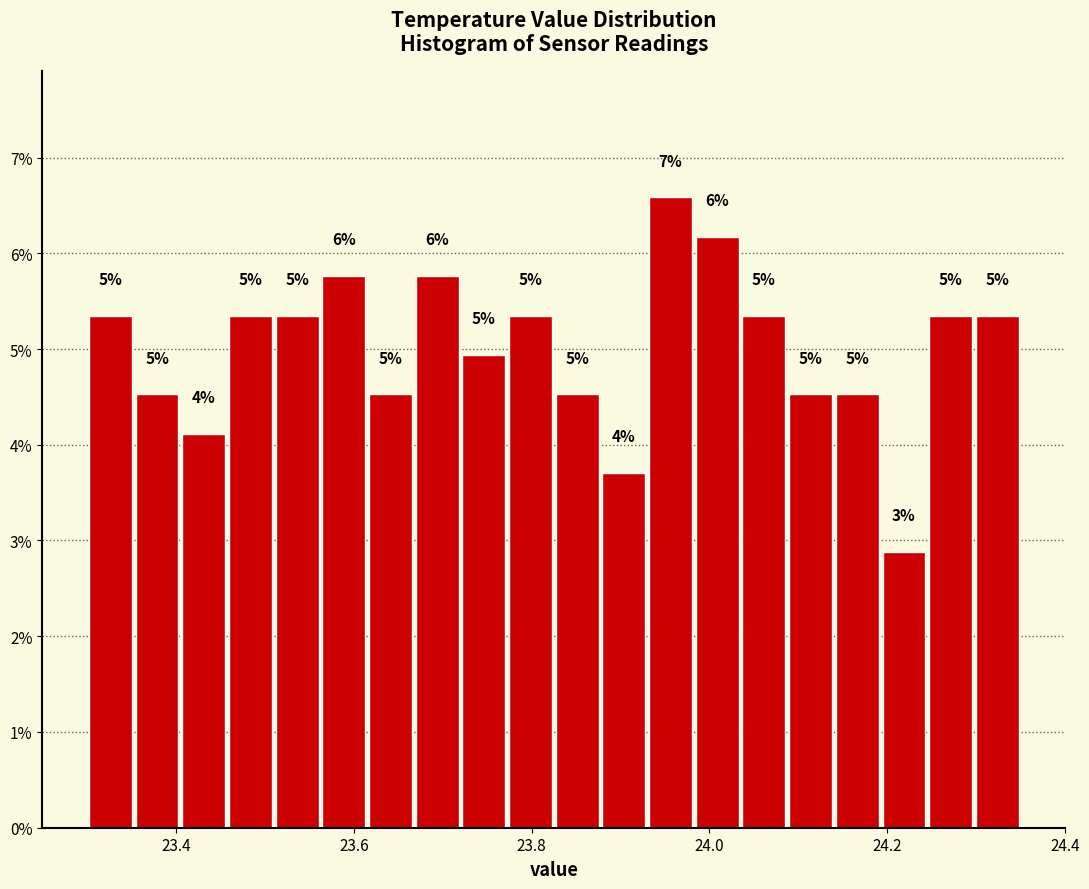

Around what value on the x-axis is the tallest bar? Give the approximate position of its centre, as read against the axis.

23.96